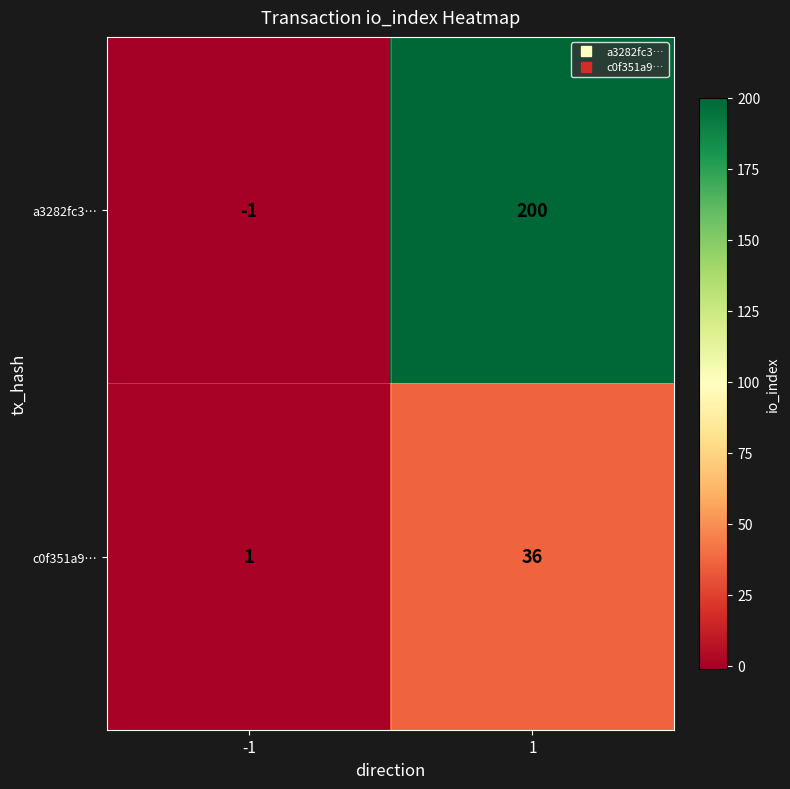

What is the sum of all a3282fc3… values?

199